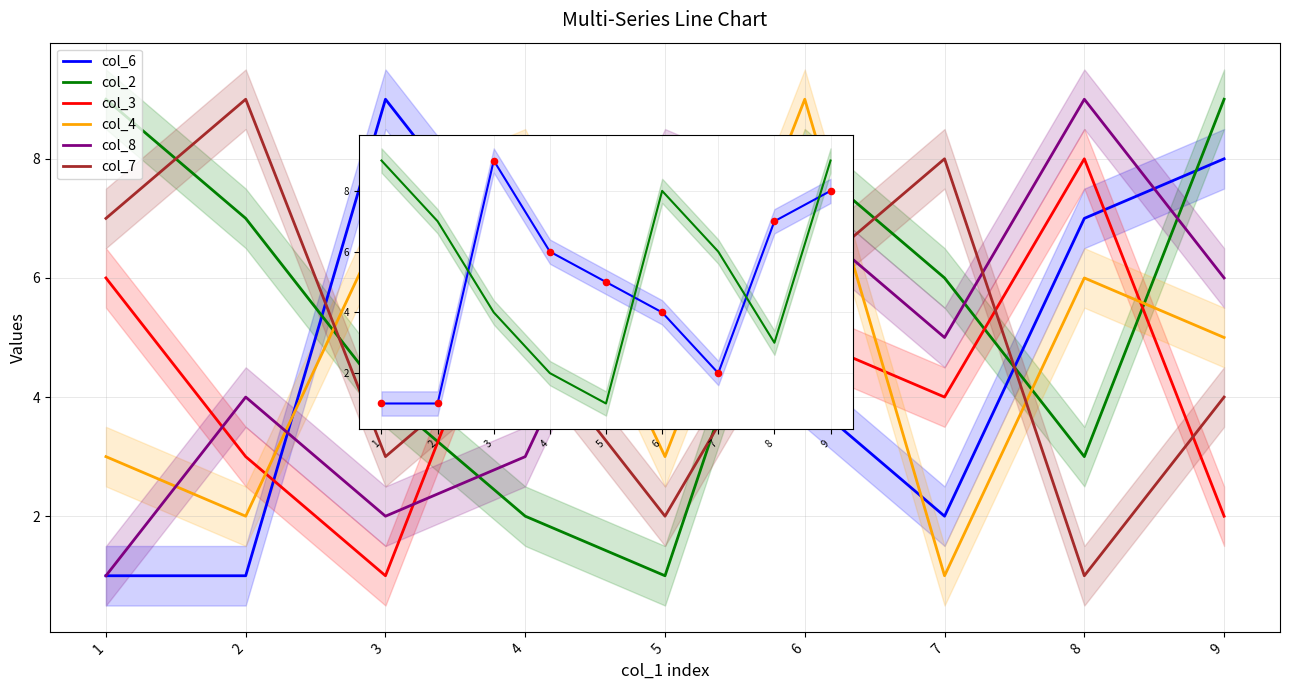

Which series contains the highest Y value?

col_6